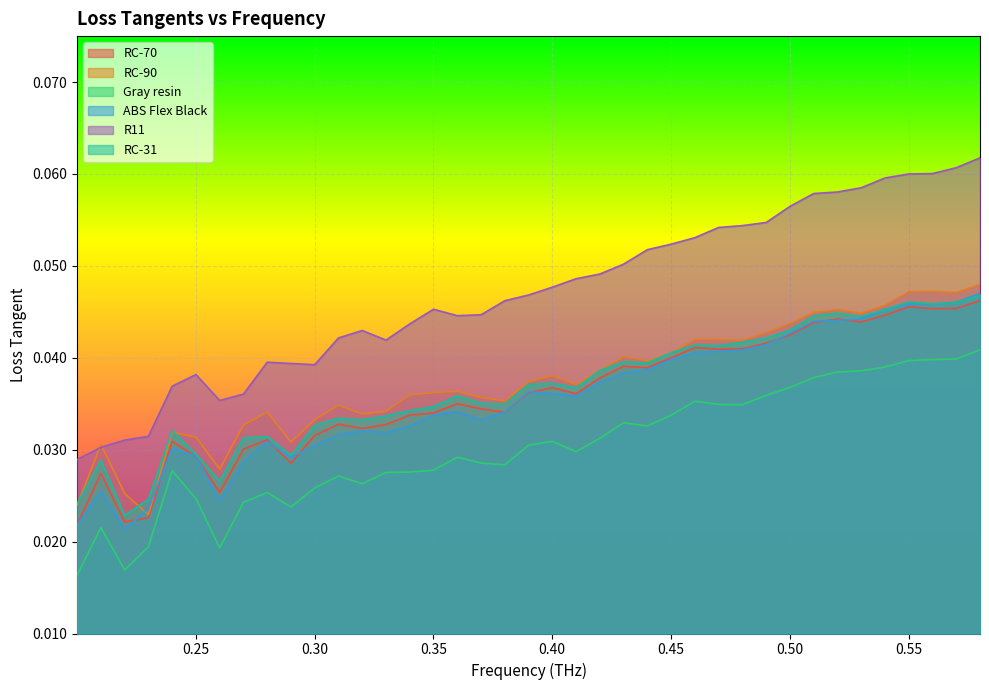

Reading right to left, extract all data points from this chart.

RC-70: 0.58006=0.0	0.57006=0.0	0.56006=0.0	0.55006=0.0	0.54005=0.0	0.53005=0.0	0.52005=0.0	0.51005=0.0	0.50005=0.0	0.49005=0.0	0.48005=0.0	0.47005=0.0	0.46005=0.0	0.45005=0.0	0.44004=0.0	0.43004=0.0	0.42004=0.0	0.41004=0.0	0.40004=0.0	0.39004=0.0	0.38004=0.0	0.37004=0.0	0.36004=0.0	0.35004=0.0	0.34003=0.0	0.33003=0.0	0.32003=0.0	0.31003=0.0	0.30003=0.0	0.29003=0.0	0.28003=0.0	0.27003=0.0	0.26003=0.0	0.25003=0.0	0.24002=0.0	0.23002=0.0	0.22002=0.0	0.21002=0.0	0.20002=0.0
RC-90: 0.58006=0.0	0.57006=0.0	0.56006=0.0	0.55006=0.0	0.54005=0.0	0.53005=0.0	0.52005=0.0	0.51005=0.0	0.50005=0.0	0.49005=0.0	0.48005=0.0	0.47005=0.0	0.46005=0.0	0.45005=0.0	0.44004=0.0	0.43004=0.0	0.42004=0.0	0.41004=0.0	0.40004=0.0	0.39004=0.0	0.38004=0.0	0.37004=0.0	0.36004=0.0	0.35004=0.0	0.34003=0.0	0.33003=0.0	0.32003=0.0	0.31003=0.0	0.30003=0.0	0.29003=0.0	0.28003=0.0	0.27003=0.0	0.26003=0.0	0.25003=0.0	0.24002=0.0	0.23002=0.0	0.22002=0.0	0.21002=0.0	0.20002=0.0
Gray resin: 0.58006=0.0	0.57006=0.0	0.56006=0.0	0.55006=0.0	0.54005=0.0	0.53005=0.0	0.52005=0.0	0.51005=0.0	0.50005=0.0	0.49005=0.0	0.48005=0.0	0.47005=0.0	0.46005=0.0	0.45005=0.0	0.44004=0.0	0.43004=0.0	0.42004=0.0	0.41004=0.0	0.40004=0.0	0.39004=0.0	0.38004=0.0	0.37004=0.0	0.36004=0.0	0.35004=0.0	0.34003=0.0	0.33003=0.0	0.32003=0.0	0.31003=0.0	0.30003=0.0	0.29003=0.0	0.28003=0.0	0.27003=0.0	0.26003=0.0	0.25003=0.0	0.24002=0.0	0.23002=0.0	0.22002=0.0	0.21002=0.0	0.20002=0.0
ABS Flex Black: 0.58006=0.0	0.57006=0.0	0.56006=0.0	0.55006=0.0	0.54005=0.0	0.53005=0.0	0.52005=0.0	0.51005=0.0	0.50005=0.0	0.49005=0.0	0.48005=0.0	0.47005=0.0	0.46005=0.0	0.45005=0.0	0.44004=0.0	0.43004=0.0	0.42004=0.0	0.41004=0.0	0.40004=0.0	0.39004=0.0	0.38004=0.0	0.37004=0.0	0.36004=0.0	0.35004=0.0	0.34003=0.0	0.33003=0.0	0.32003=0.0	0.31003=0.0	0.30003=0.0	0.29003=0.0	0.28003=0.0	0.27003=0.0	0.26003=0.0	0.25003=0.0	0.24002=0.0	0.23002=0.0	0.22002=0.0	0.21002=0.0	0.20002=0.0
R11: 0.58006=0.1	0.57006=0.1	0.56006=0.1	0.55006=0.1	0.54005=0.1	0.53005=0.1	0.52005=0.1	0.51005=0.1	0.50005=0.1	0.49005=0.1	0.48005=0.1	0.47005=0.1	0.46005=0.1	0.45005=0.1	0.44004=0.1	0.43004=0.1	0.42004=0.0	0.41004=0.0	0.40004=0.0	0.39004=0.0	0.38004=0.0	0.37004=0.0	0.36004=0.0	0.35004=0.0	0.34003=0.0	0.33003=0.0	0.32003=0.0	0.31003=0.0	0.30003=0.0	0.29003=0.0	0.28003=0.0	0.27003=0.0	0.26003=0.0	0.25003=0.0	0.24002=0.0	0.23002=0.0	0.22002=0.0	0.21002=0.0	0.20002=0.0
RC-31: 0.58006=0.0	0.57006=0.0	0.56006=0.0	0.55006=0.0	0.54005=0.0	0.53005=0.0	0.52005=0.0	0.51005=0.0	0.50005=0.0	0.49005=0.0	0.48005=0.0	0.47005=0.0	0.46005=0.0	0.45005=0.0	0.44004=0.0	0.43004=0.0	0.42004=0.0	0.41004=0.0	0.40004=0.0	0.39004=0.0	0.38004=0.0	0.37004=0.0	0.36004=0.0	0.35004=0.0	0.34003=0.0	0.33003=0.0	0.32003=0.0	0.31003=0.0	0.30003=0.0	0.29003=0.0	0.28003=0.0	0.27003=0.0	0.26003=0.0	0.25003=0.0	0.24002=0.0	0.23002=0.0	0.22002=0.0	0.21002=0.0	0.20002=0.0